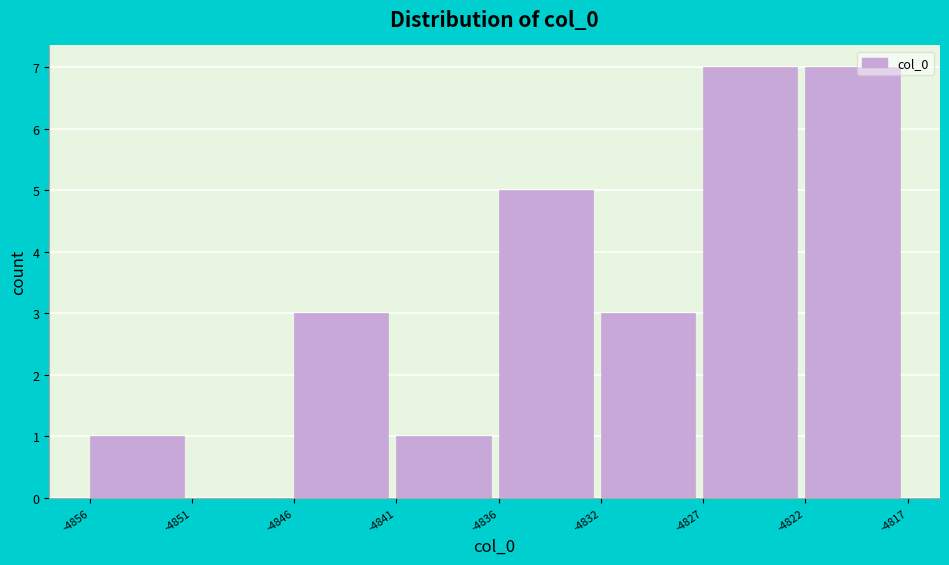

Reading left to right, transcribe all the data shown in this chart.

-4856=1	-4851=0	-4846=3	-4841=1	-4836=5	-4832=3	-4827=7	-4822=7